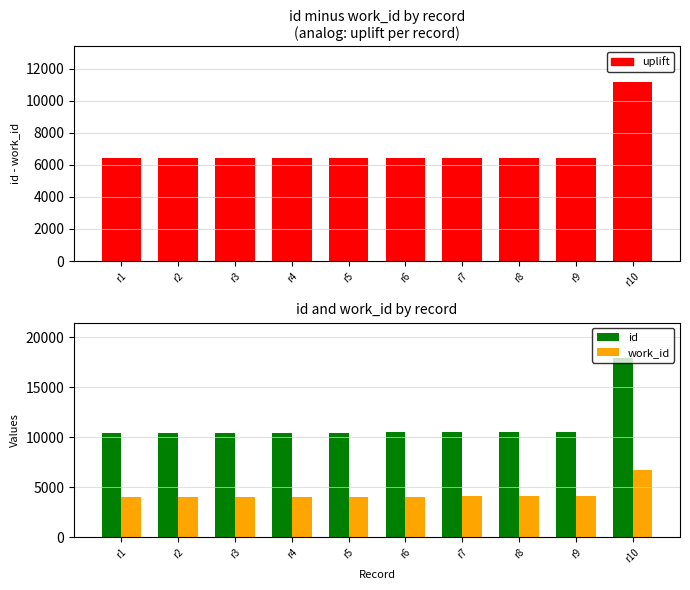

What is the difference between the maximum and minimum values in the uplift series?

4758